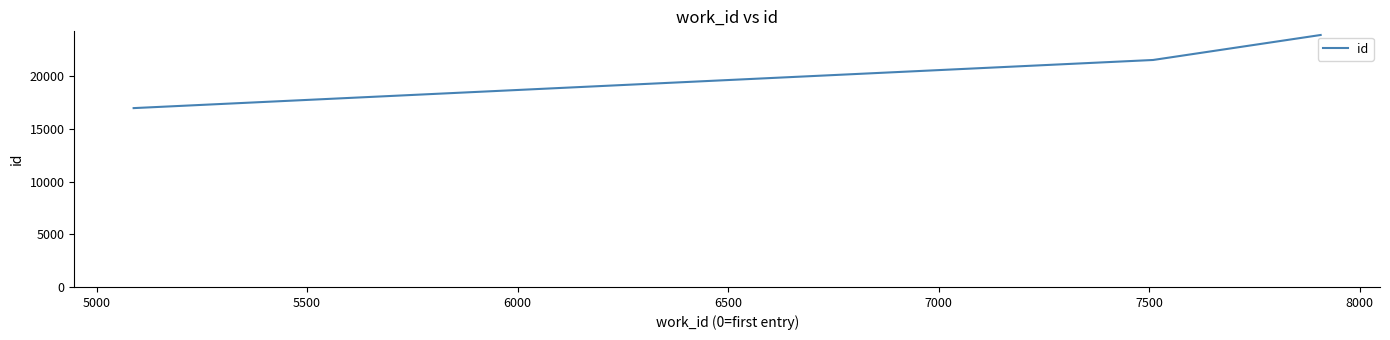

Count the number of categories in the chart.

3